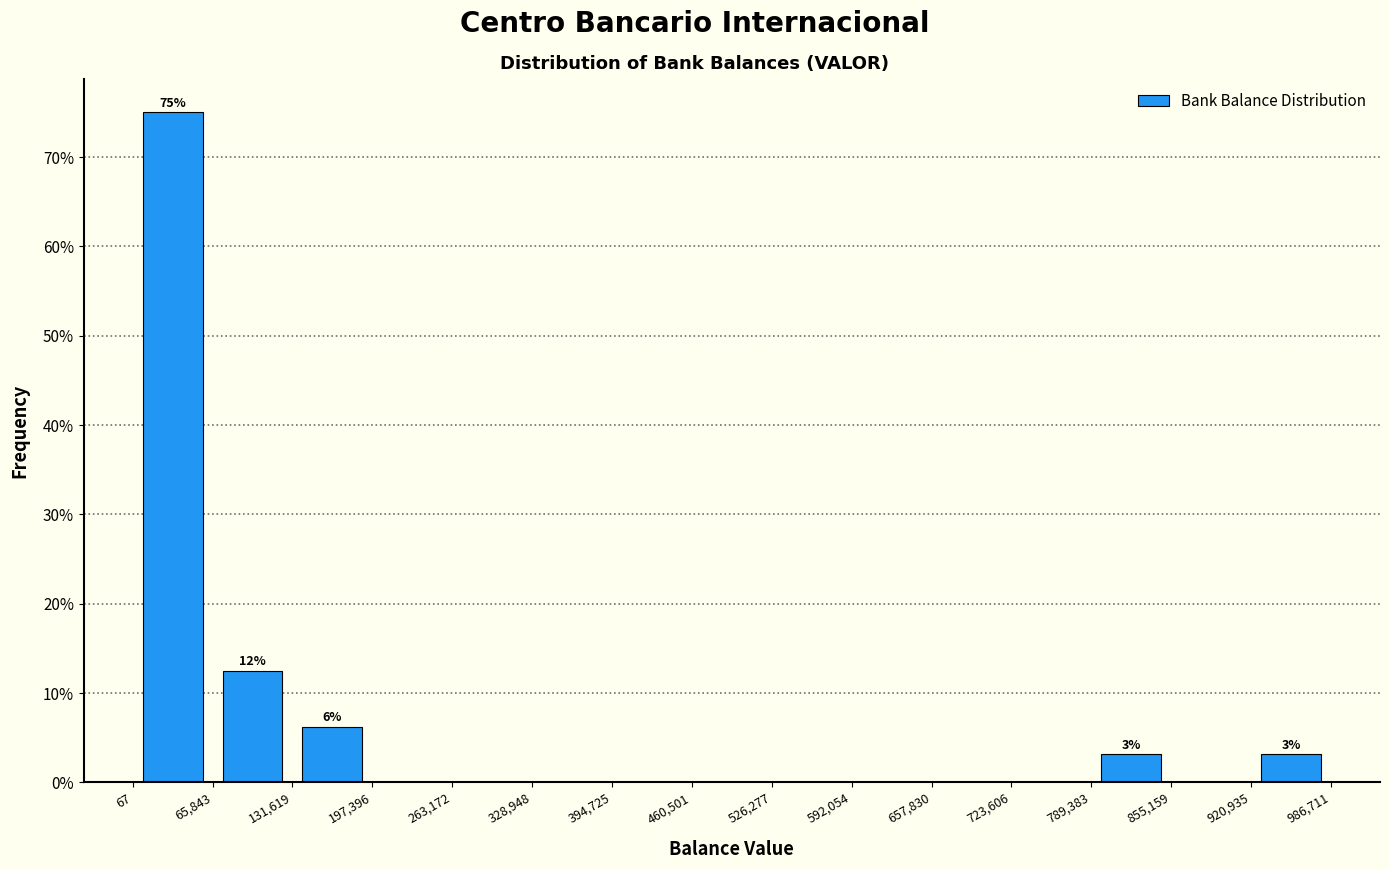

Over which range of the x-axis is the bar tallest?

67 to 65,843